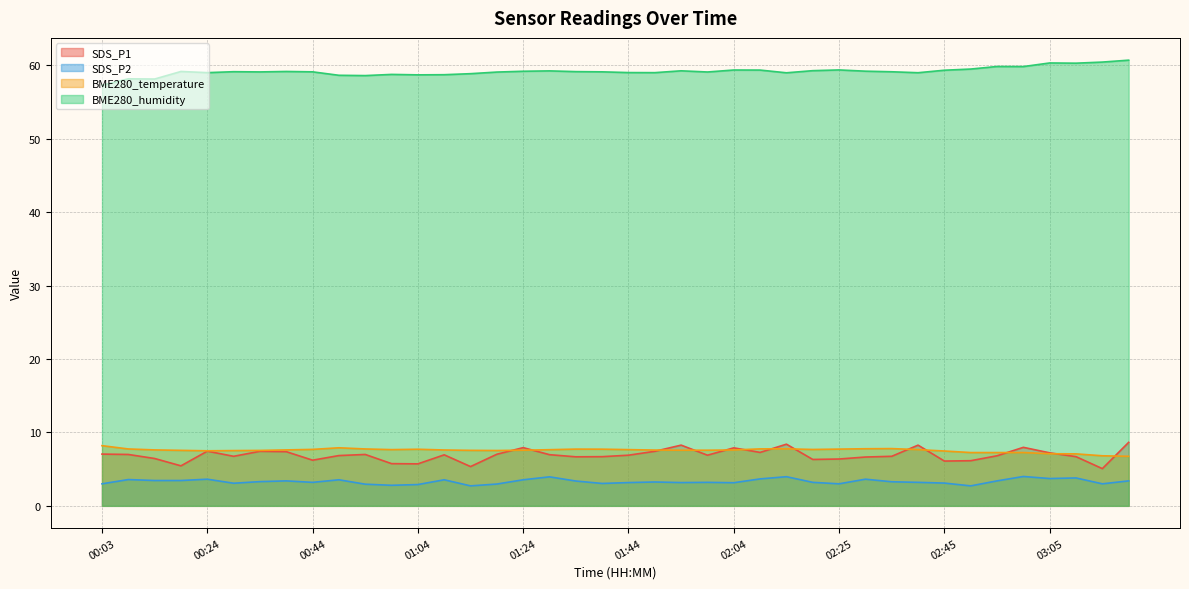

What is the sum of all SDS_P1 values?

276.2